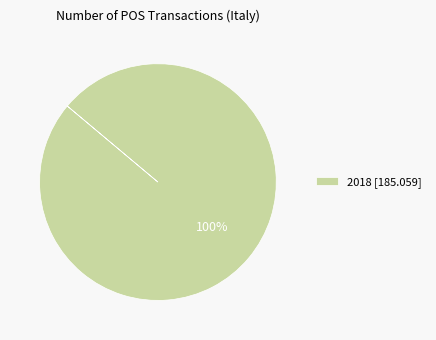

What is the majority slice?

2018 [185.059]